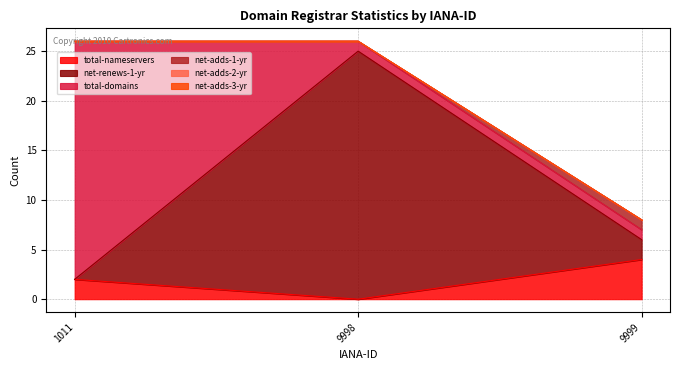

What is the average value of the net-adds-1-yr series?

20